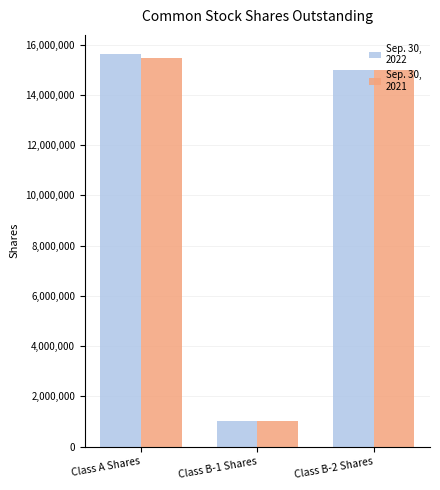

What are all the series names shown in the legend?

Sep. 30, 2022, Sep. 30, 2021